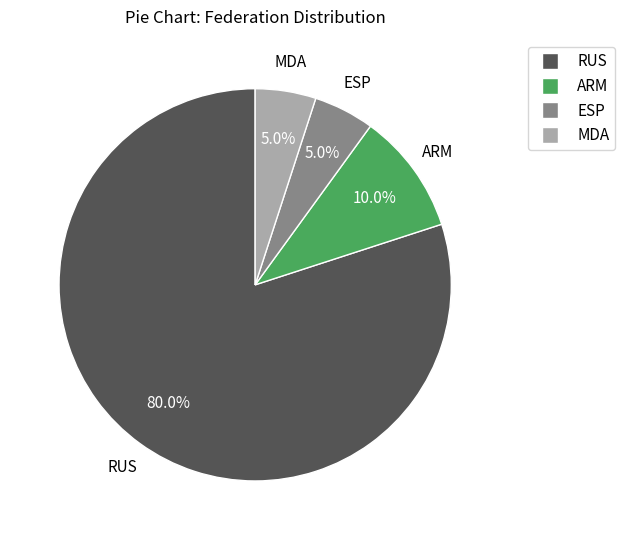

Does RUS account for over 50% of the chart?

Yes